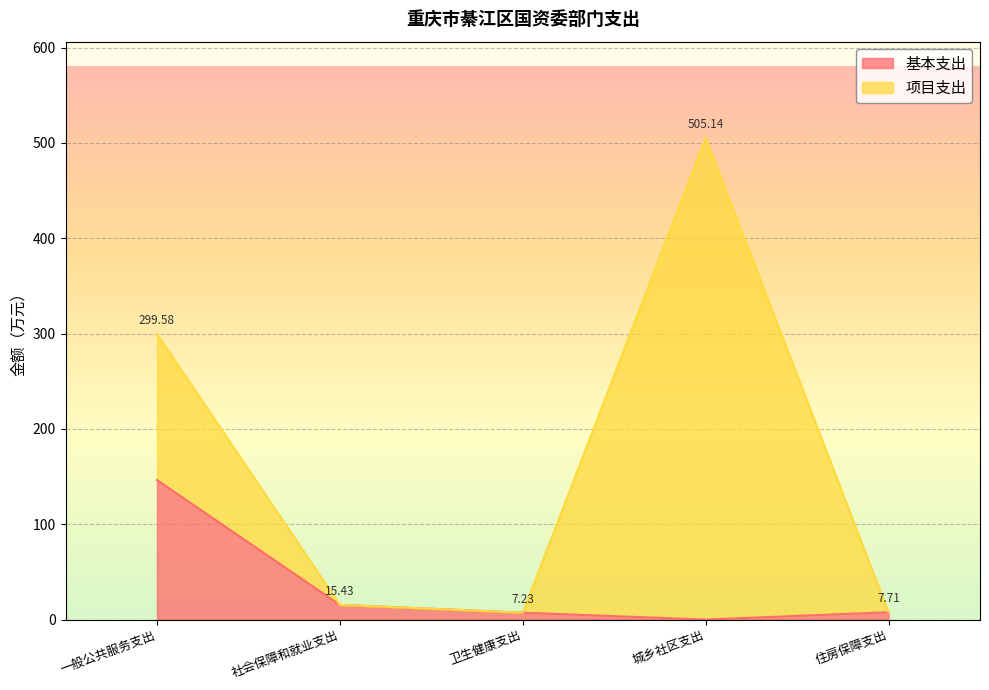

What is the label of the 3rd point from the right?

卫生健康支出